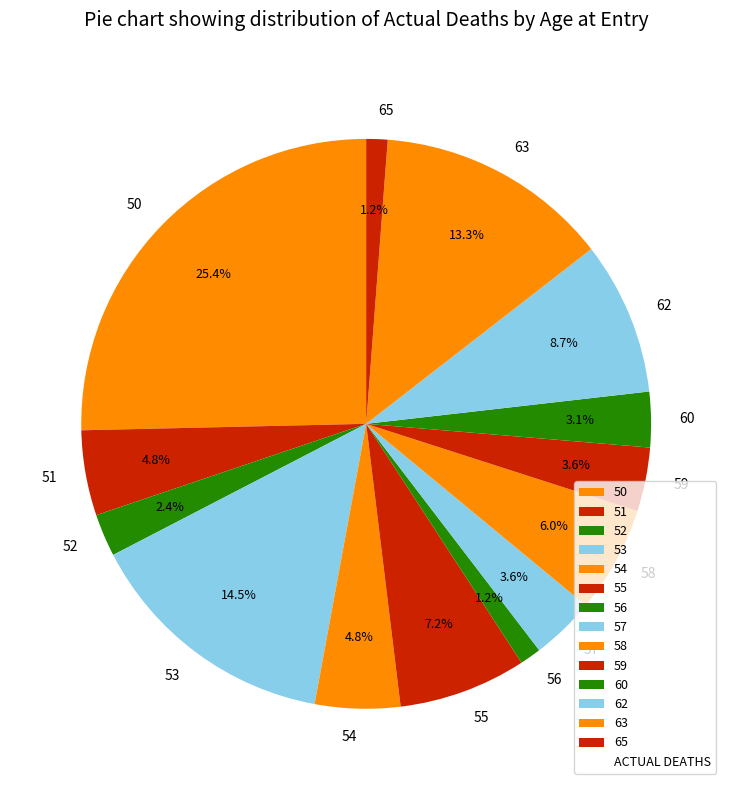

How many slices are in this pie chart?

14